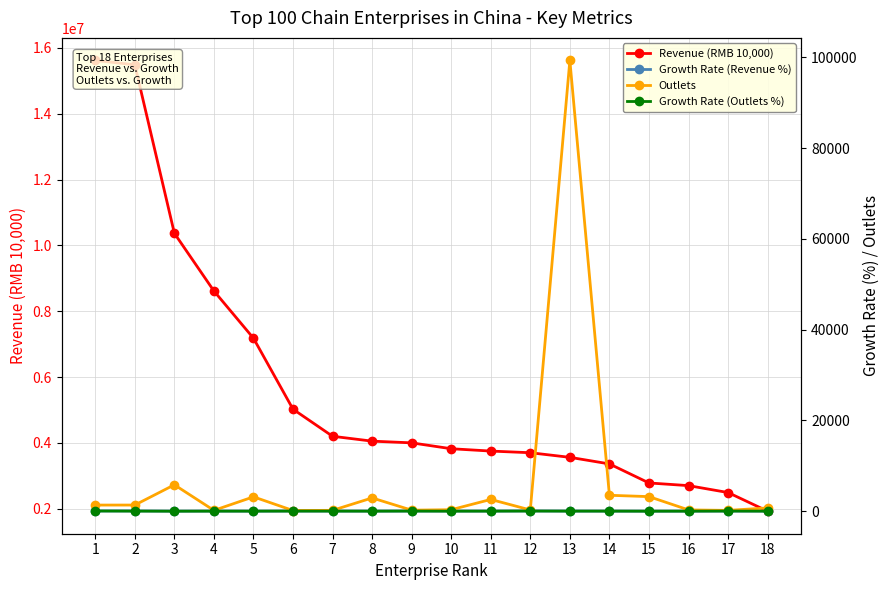

Between 5 and 6, which series saw the biggest shift?

Revenue (RMB 10,000)